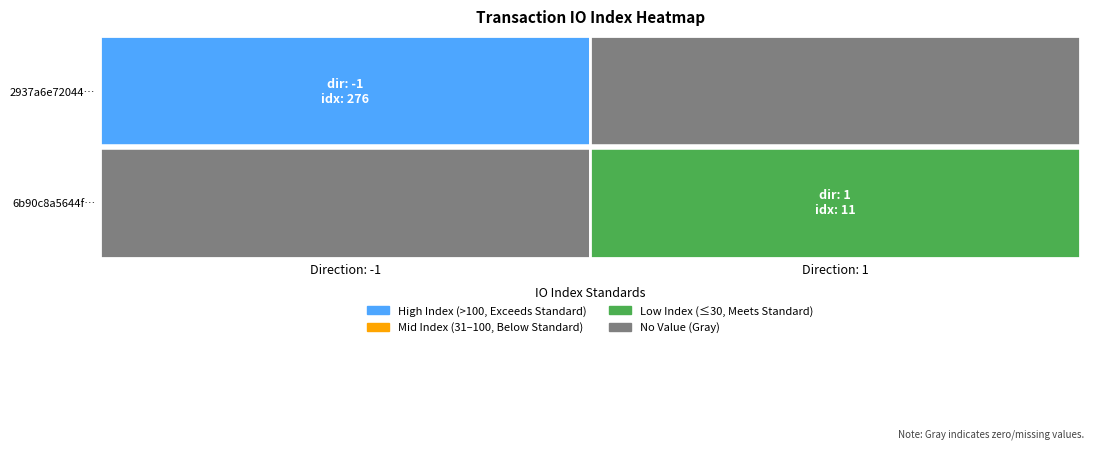

How many series are shown in this chart?

2